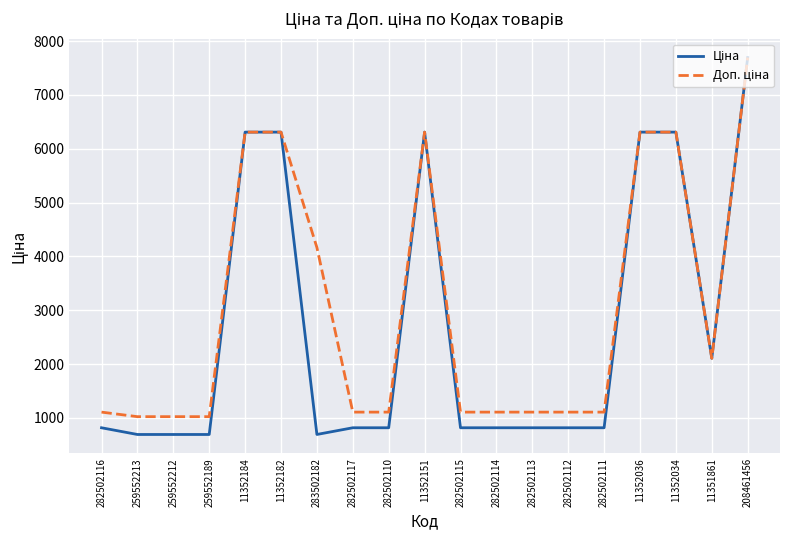

At which category is the sum across all series the highest?

208461456